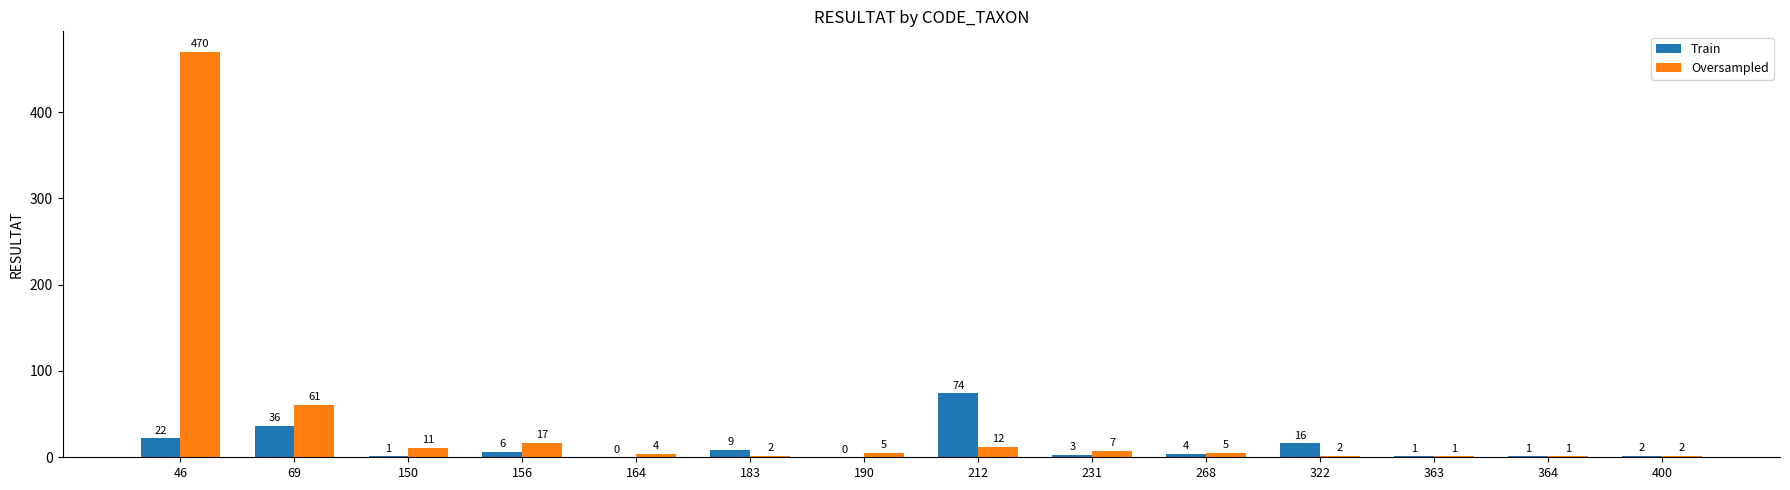

Reading right to left, what are all the values shown in this chart?

Train: 2	1	1	16	4	3	74	0	9	0	6	1	36	22
Oversampled: 2	1	1	2	5	7	12	5	2	4	17	11	61	470